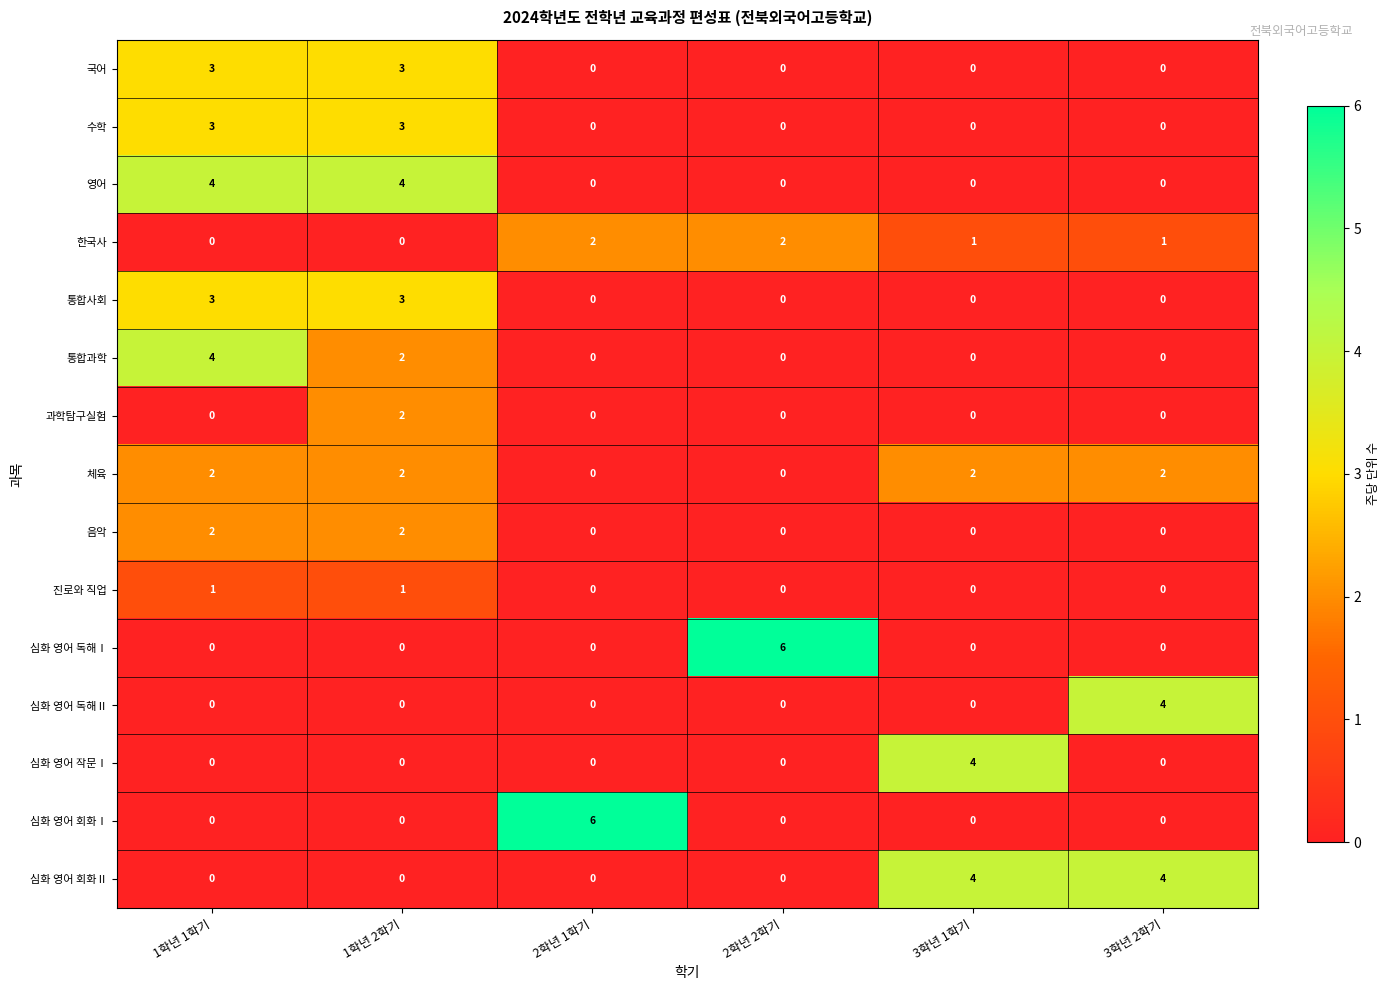

Which series changed the most between 1학년 1학기 and 2학년 2학기?

심화 영어 독해Ⅰ